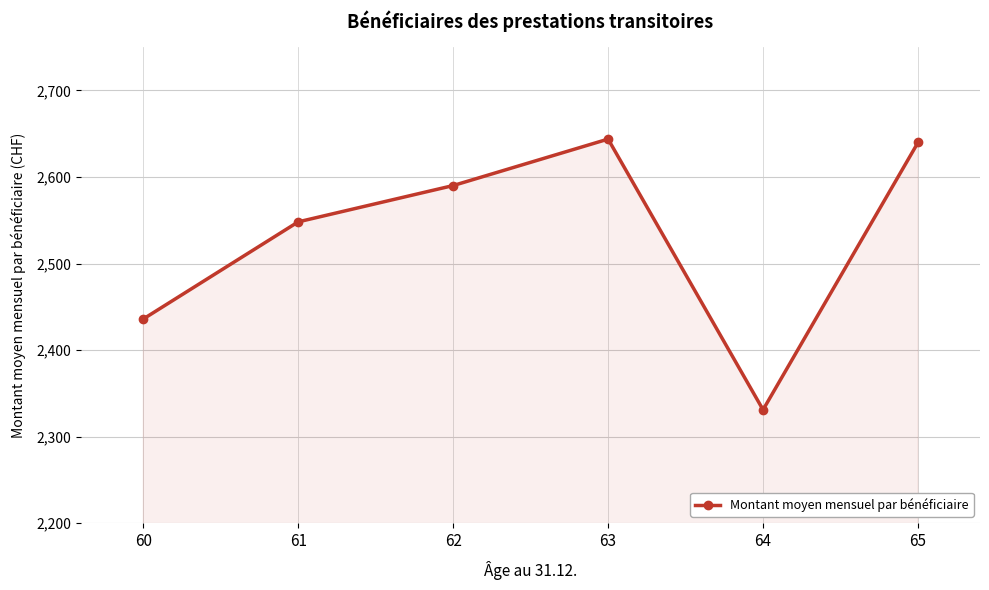

What is the maximum value shown in the chart?

2643.7